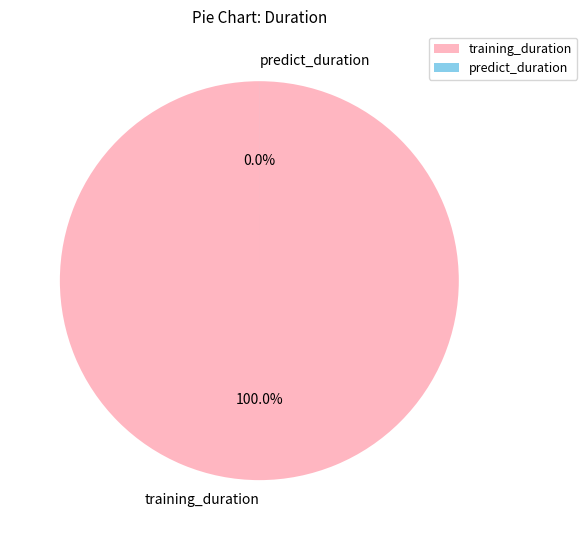

How many segments does this pie chart have?

2